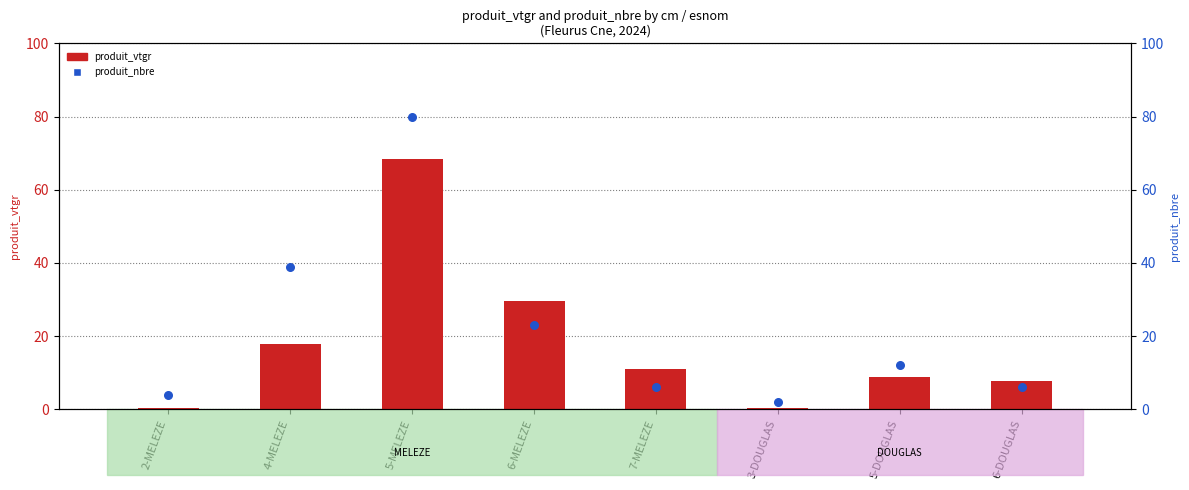

Which series has the largest total across all categories?

produit_nbre